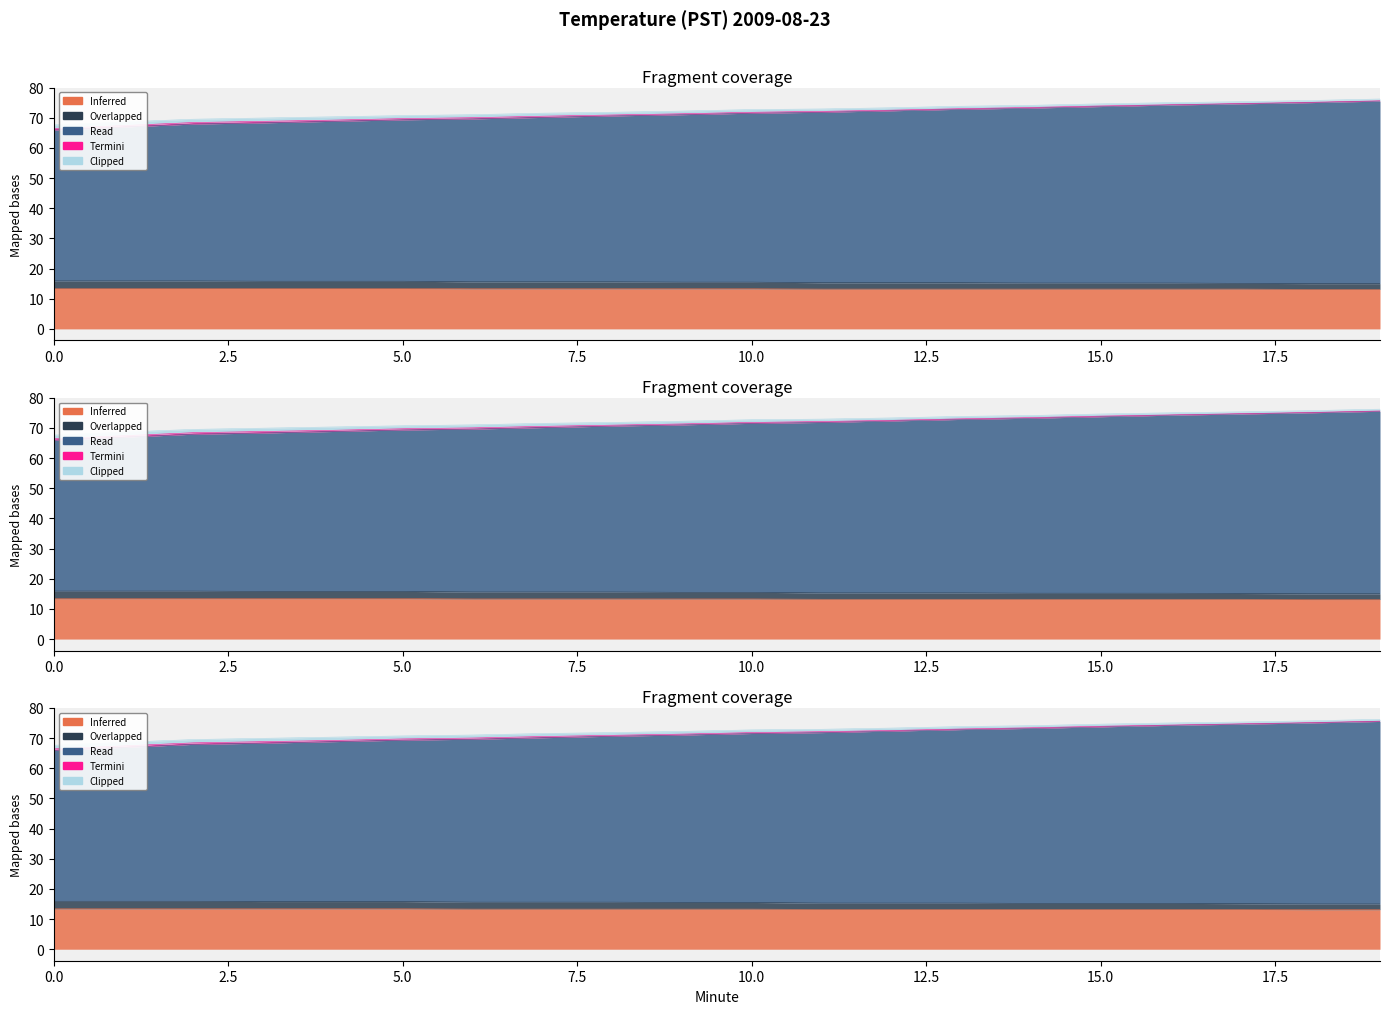

True or false: Clipped and Inferred intersect in this chart.

False